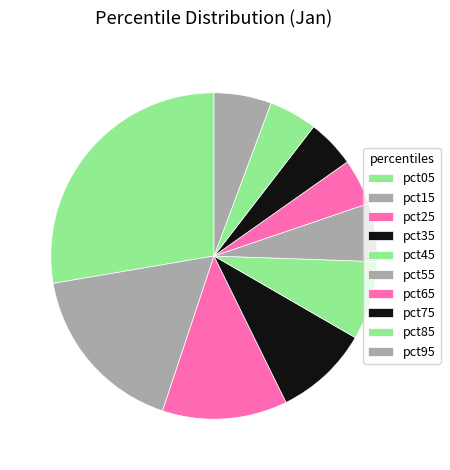

What is the change in value from pct25 to pct35?

-0.5